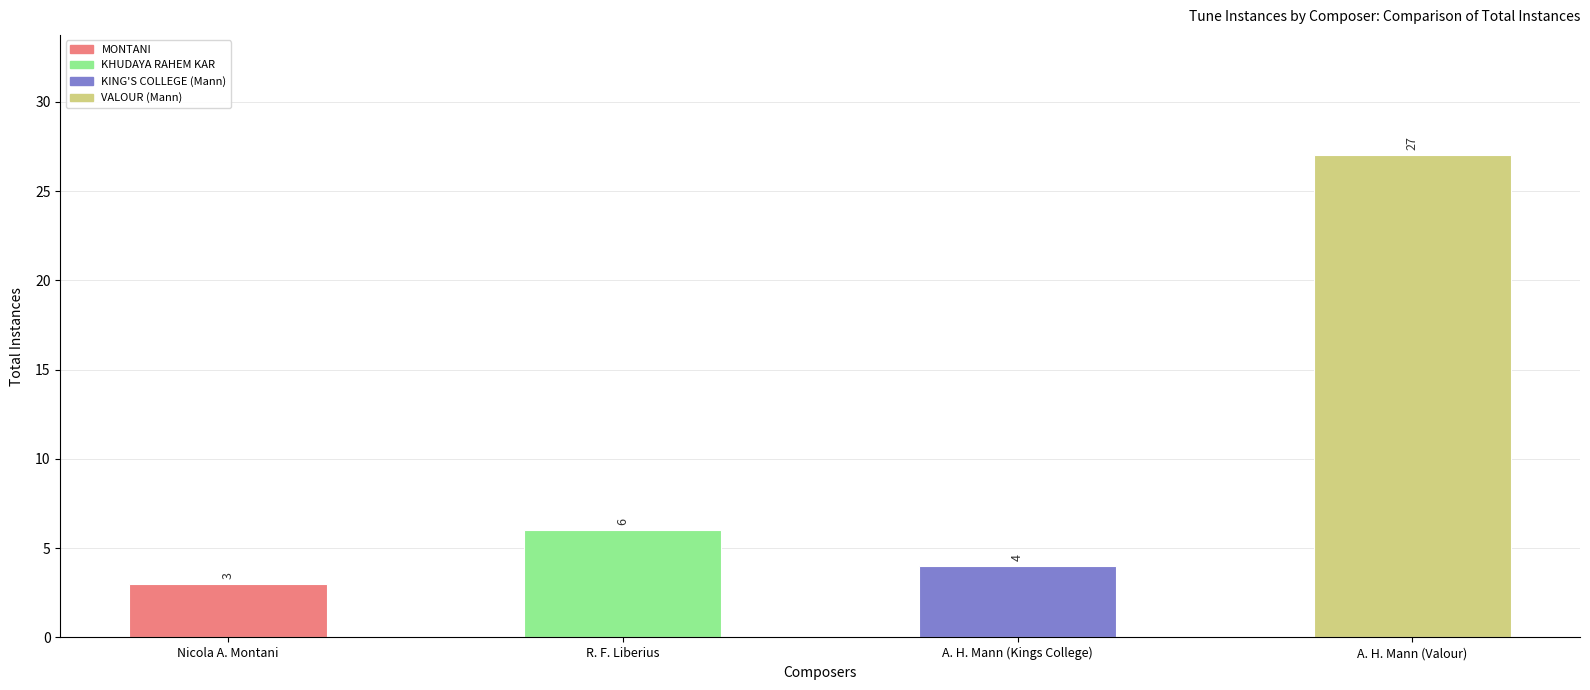

Reading right to left, list all the values displayed in this chart.

27	4	6	3